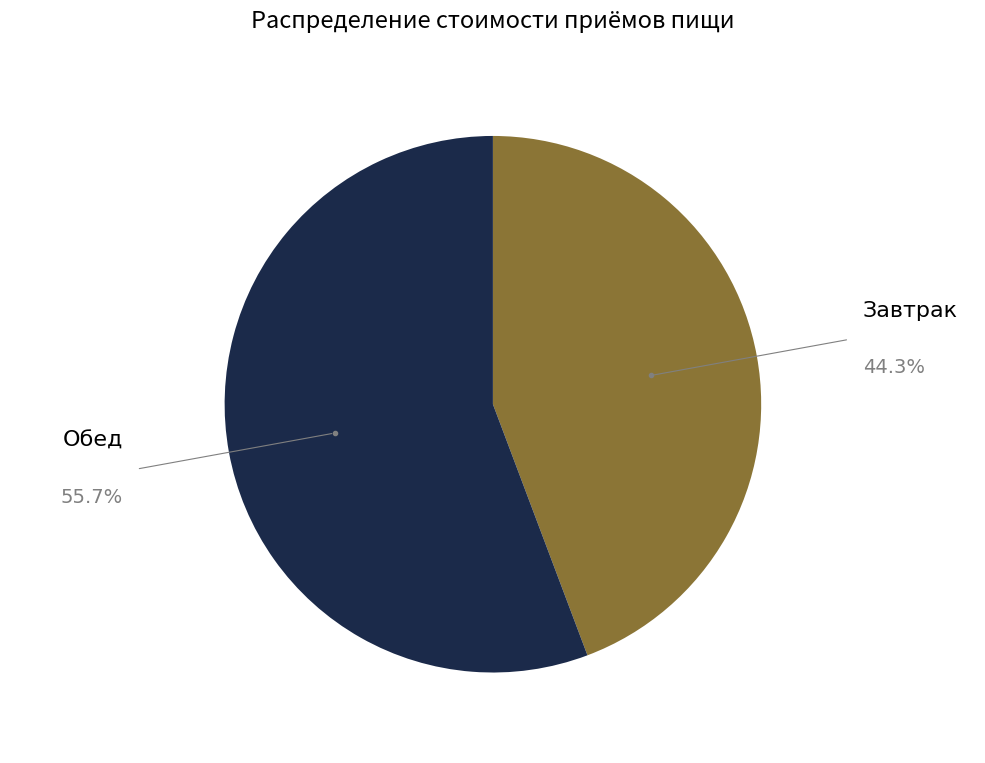

Does any single category account for the majority?

Yes